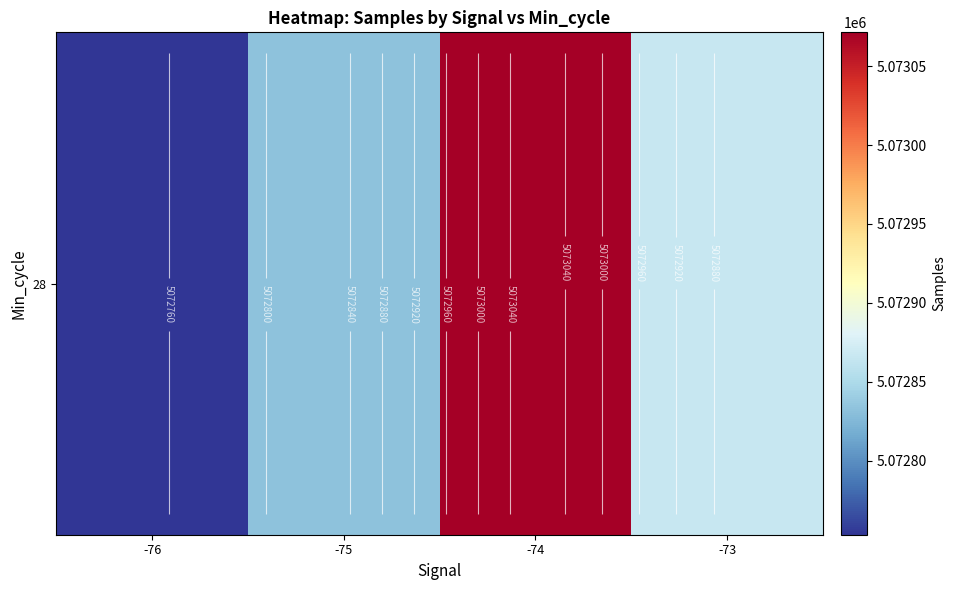

What is the smallest value displayed?

5072753.0